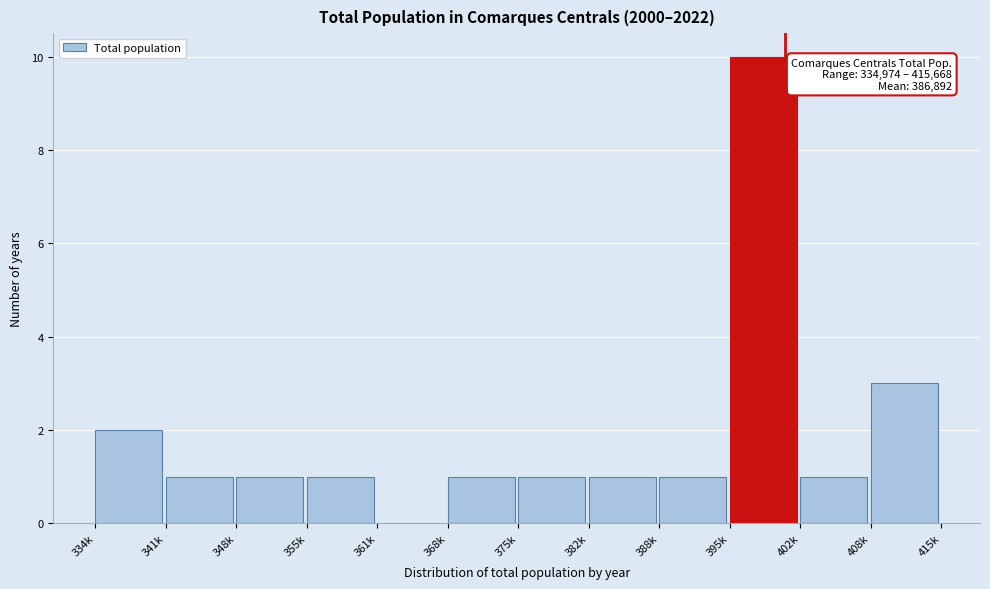

Reading right to left, extract all data points from this chart.

408k=3	402k=1	395k=10	388k=1	382k=1	375k=1	368k=1	361k=0	355k=1	348k=1	341k=1	334k=2